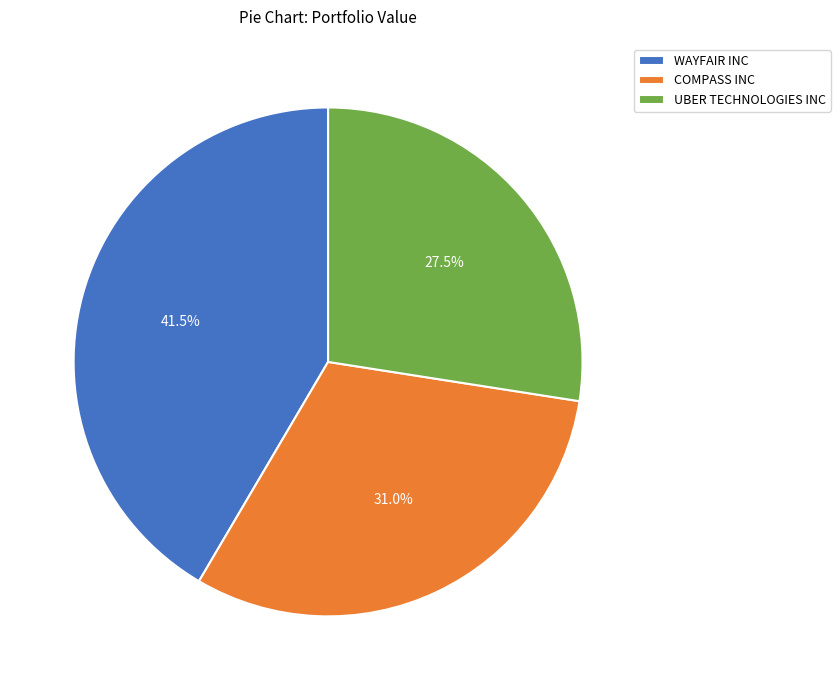

Rank the categories by value from lowest to highest.

UBER TECHNOLOGIES INC, COMPASS INC, WAYFAIR INC